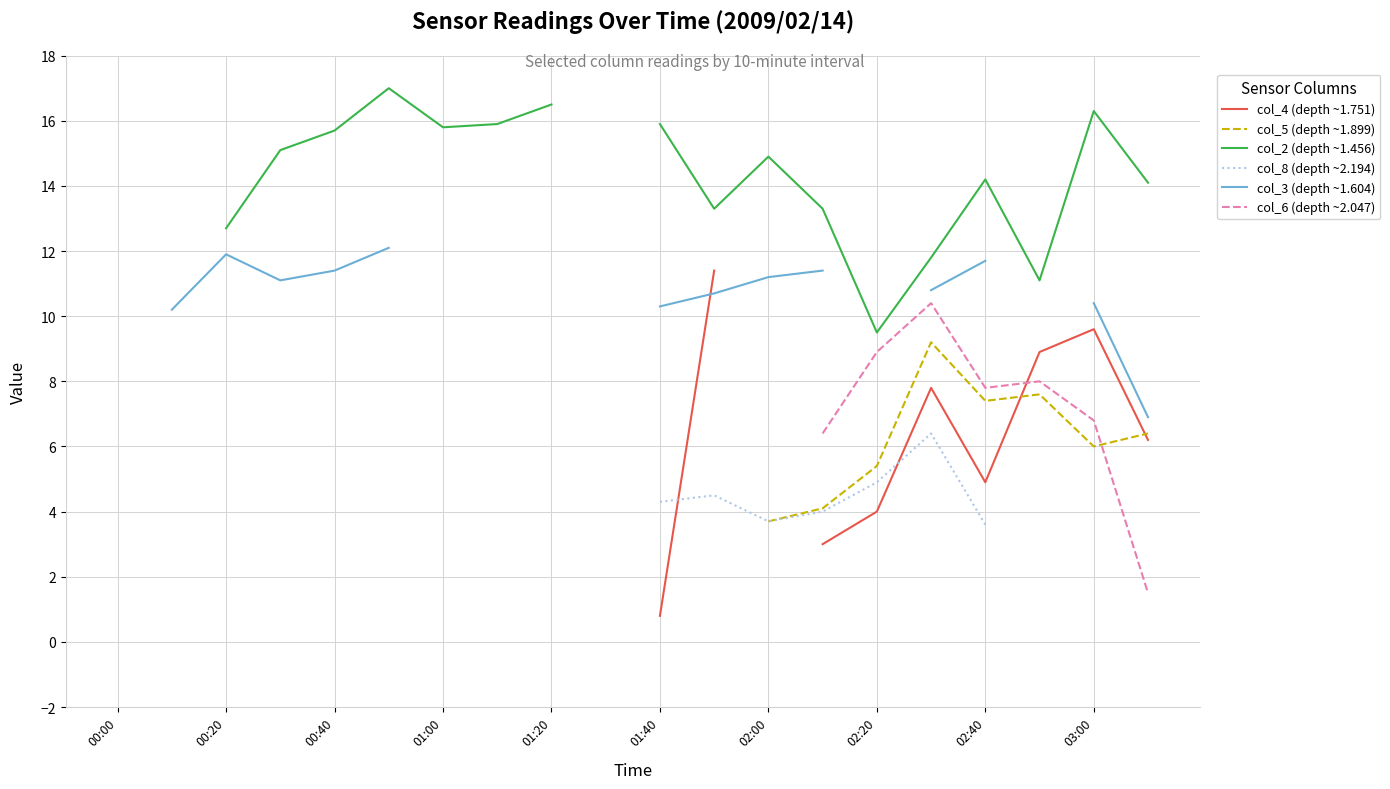

Does the chart have visible grid lines?

Yes